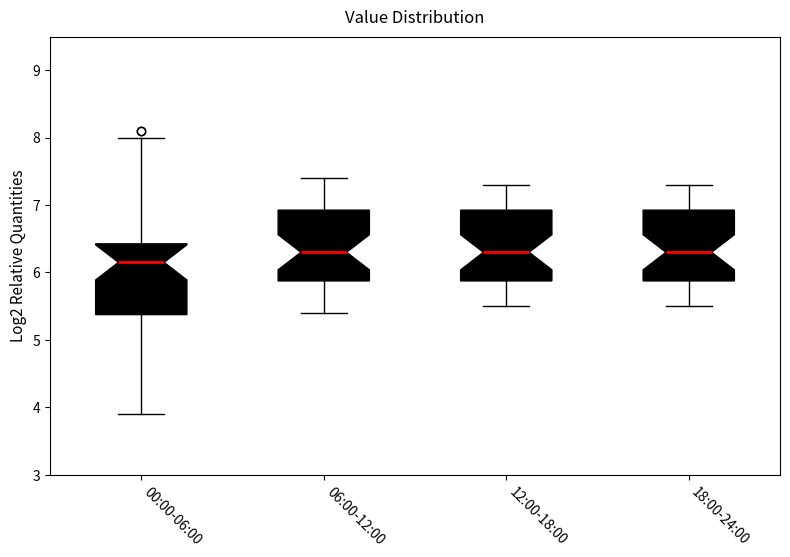

Reading left to right, transcribe this box plot: for each box, give where its median line is, the range the box spans, and where its two whiskers end, as read against the y-axis. The values are not printed on the chart, so give them approximately, as read against the axis.

00:00-06:00: median 6.2, box 5.4 to 6.4, whiskers 3.9 to 8.0
06:00-12:00: median 6.3, box 5.9 to 6.9, whiskers 5.4 to 7.4
12:00-18:00: median 6.3, box 5.9 to 6.9, whiskers 5.5 to 7.3
18:00-24:00: median 6.3, box 5.9 to 6.9, whiskers 5.5 to 7.3